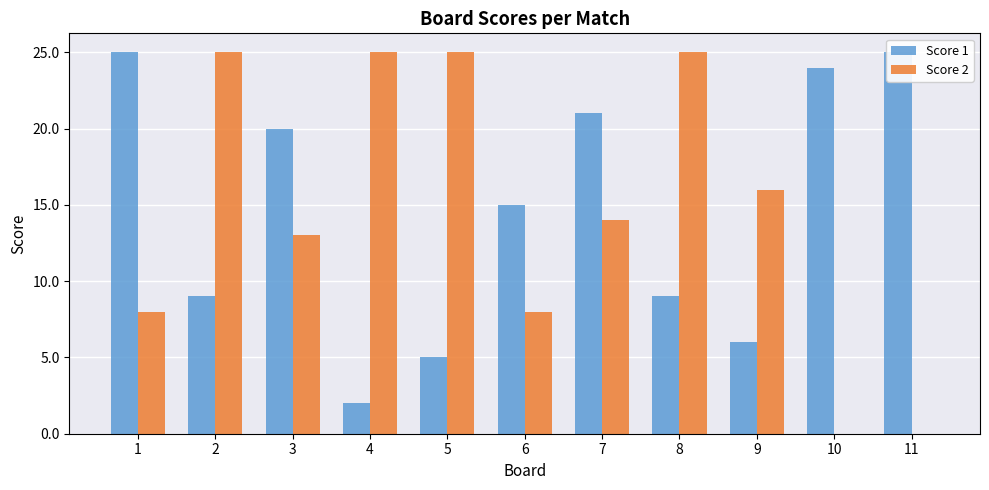

Read the Score 1 value at 2, to the nearest 10.

10